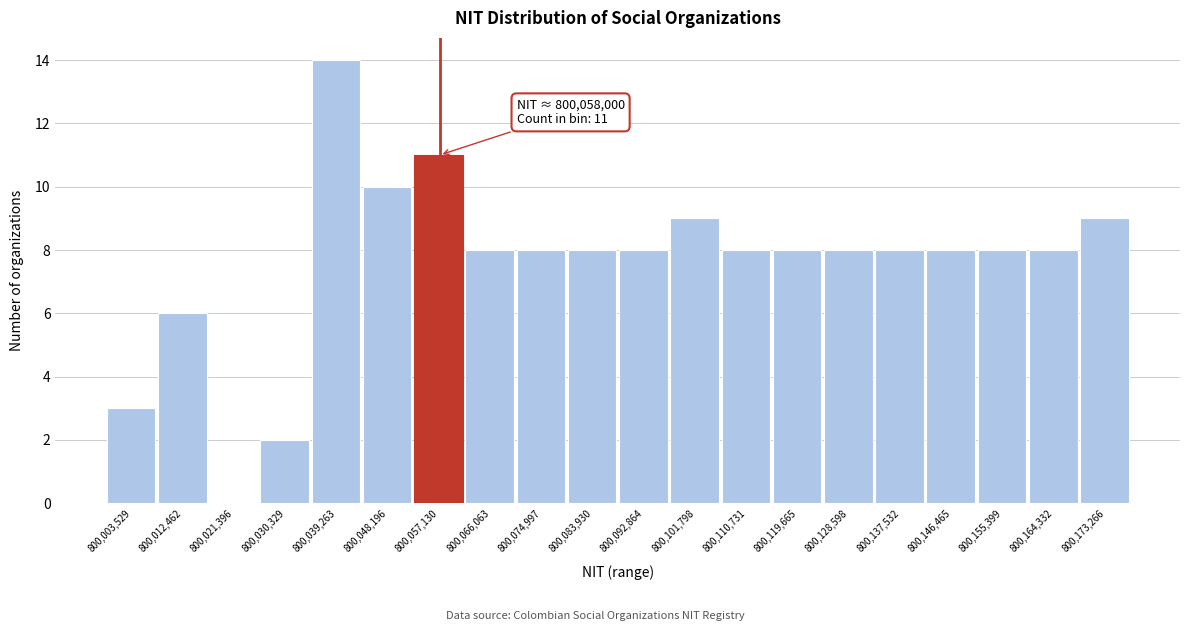

Reading left to right, what are all the values shown in this chart?

800,003,529=3	800,012,462=6	800,021,396=0	800,030,329=2	800,039,263=14	800,048,196=10	800,057,130=11	800,066,063=8	800,074,997=8	800,083,930=8	800,092,864=8	800,101,798=9	800,110,731=8	800,119,665=8	800,128,598=8	800,137,532=8	800,146,465=8	800,155,399=8	800,164,332=8	800,173,266=9